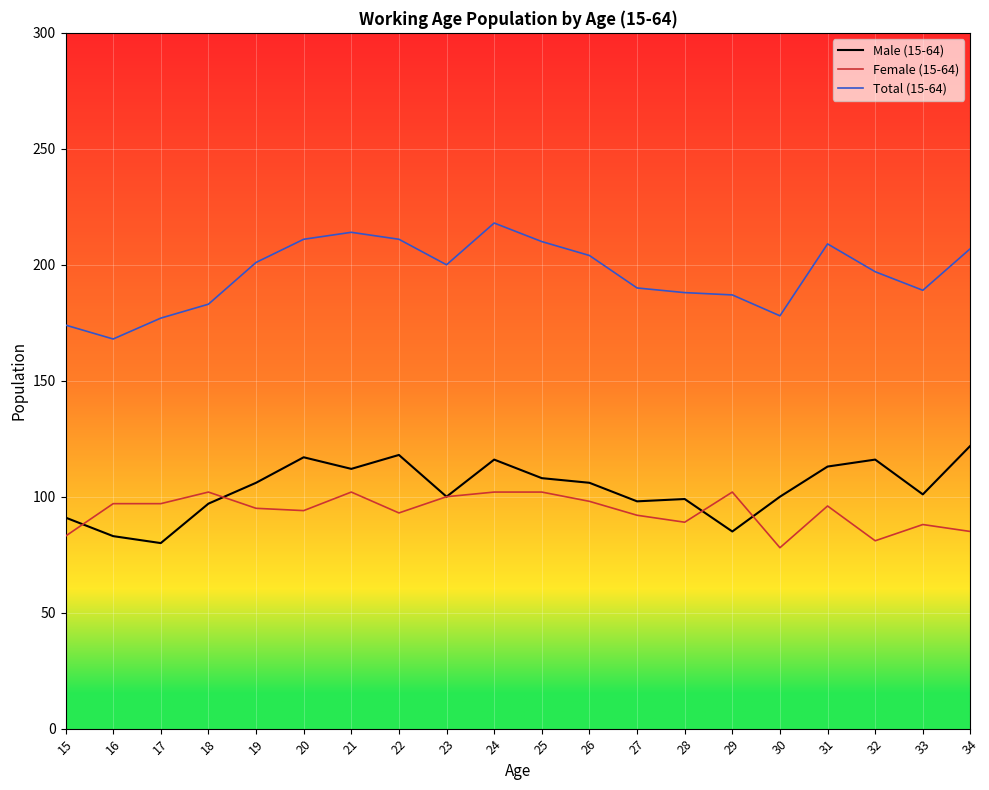

True or false: Female (15-64) and Total (15-64) cross at least once.

False